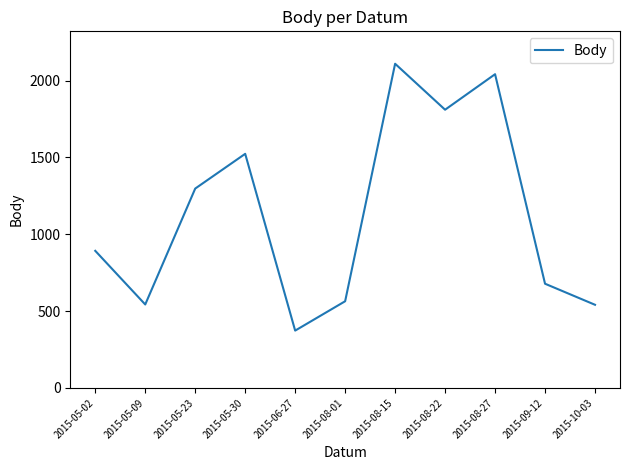

What is the change in value from 2015-05-02 to 2015-08-27?

+1149